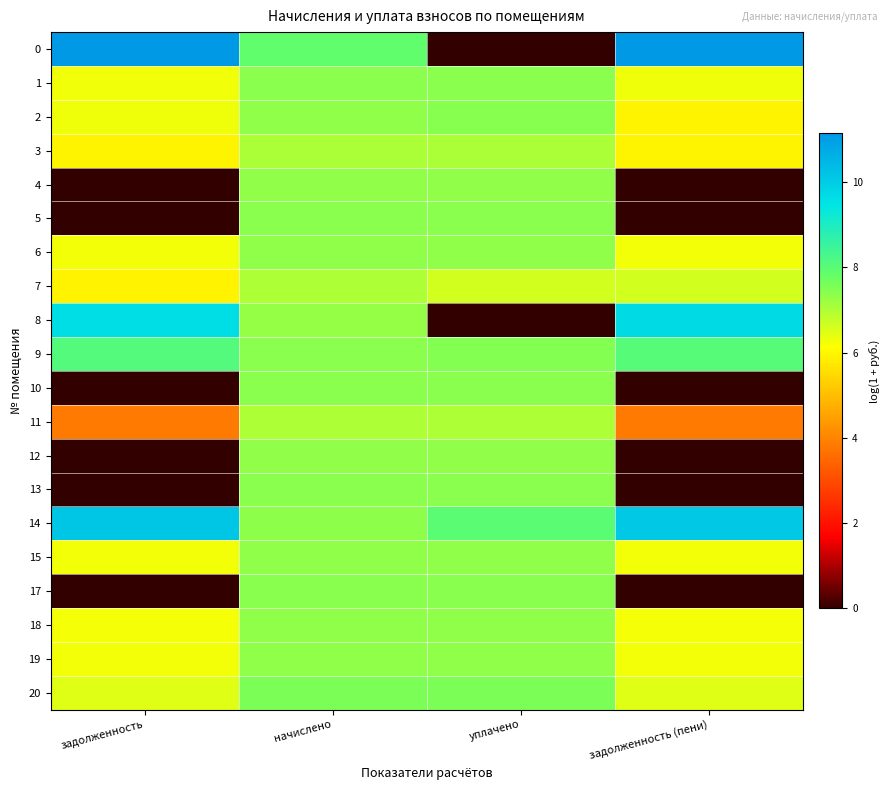

Count the number of data series in this chart.

20